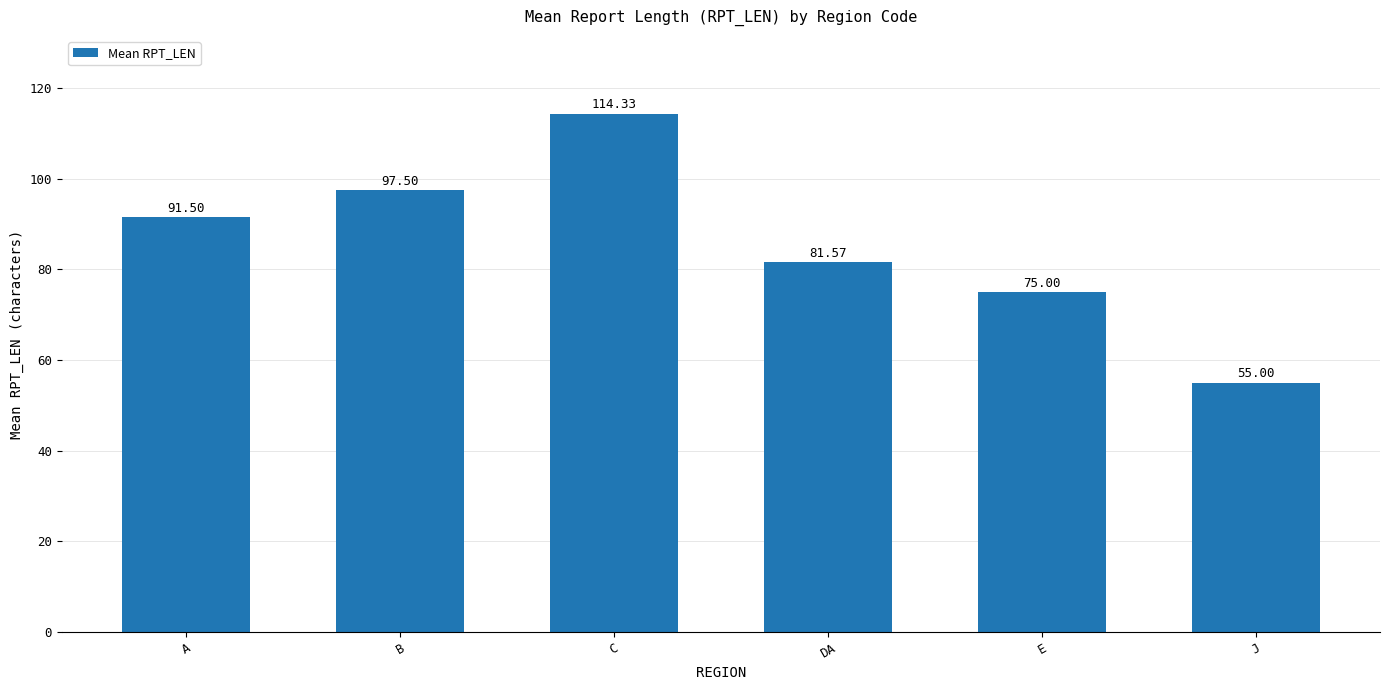

Reading left to right, extract all data points from this chart.

A=91.5	B=97.5	C=114.3	DA=81.6	E=75.0	J=55.0